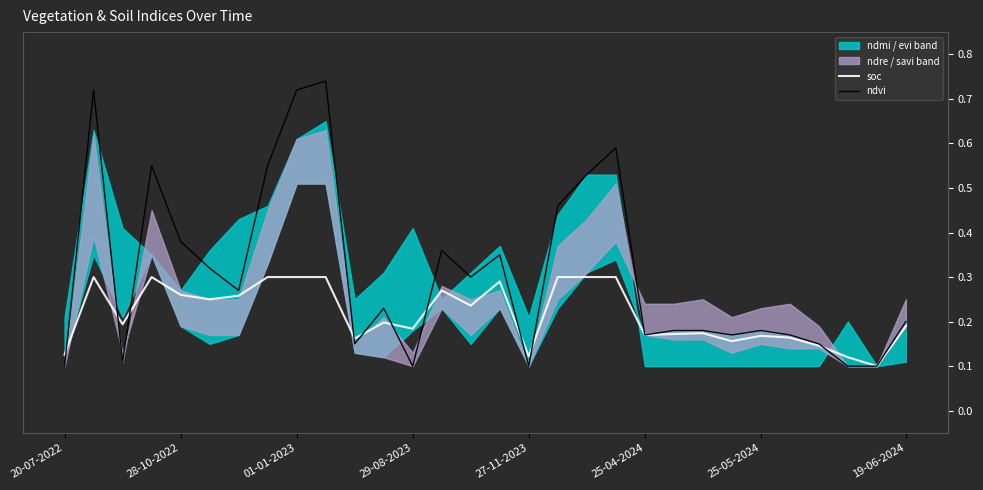

True or false: ndvi and soc intersect in this chart.

True